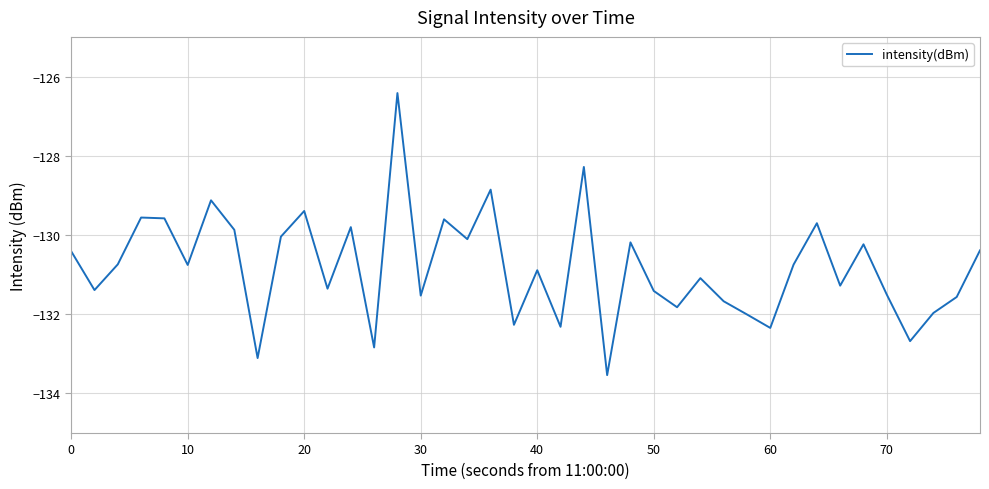

What is the maximum value shown in the chart?

-126.4